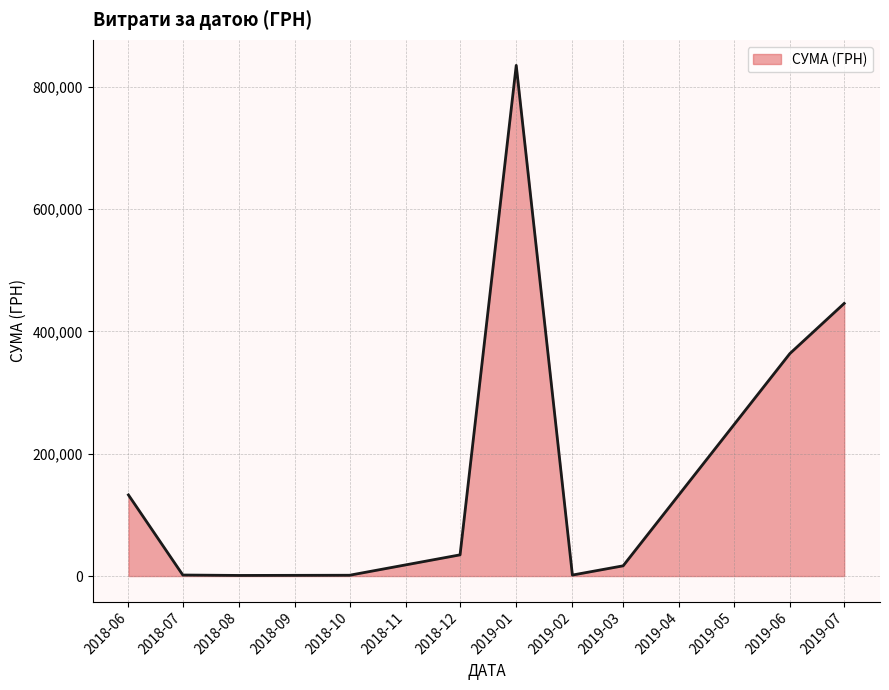

Is it true that the value at 2019-01 is 254918.8?

False